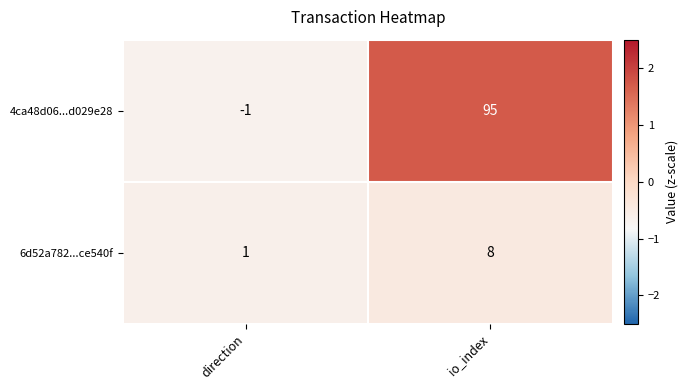

Which series has the largest total across all categories?

4ca48d06...d029e28